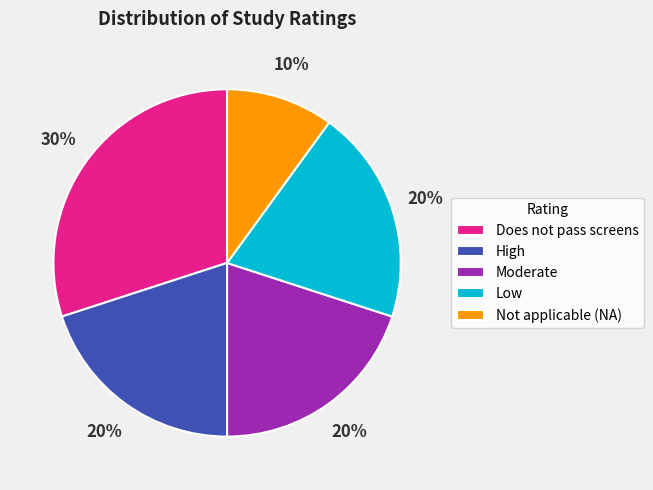

The High slice represents 20% of the pie. True or false?

True